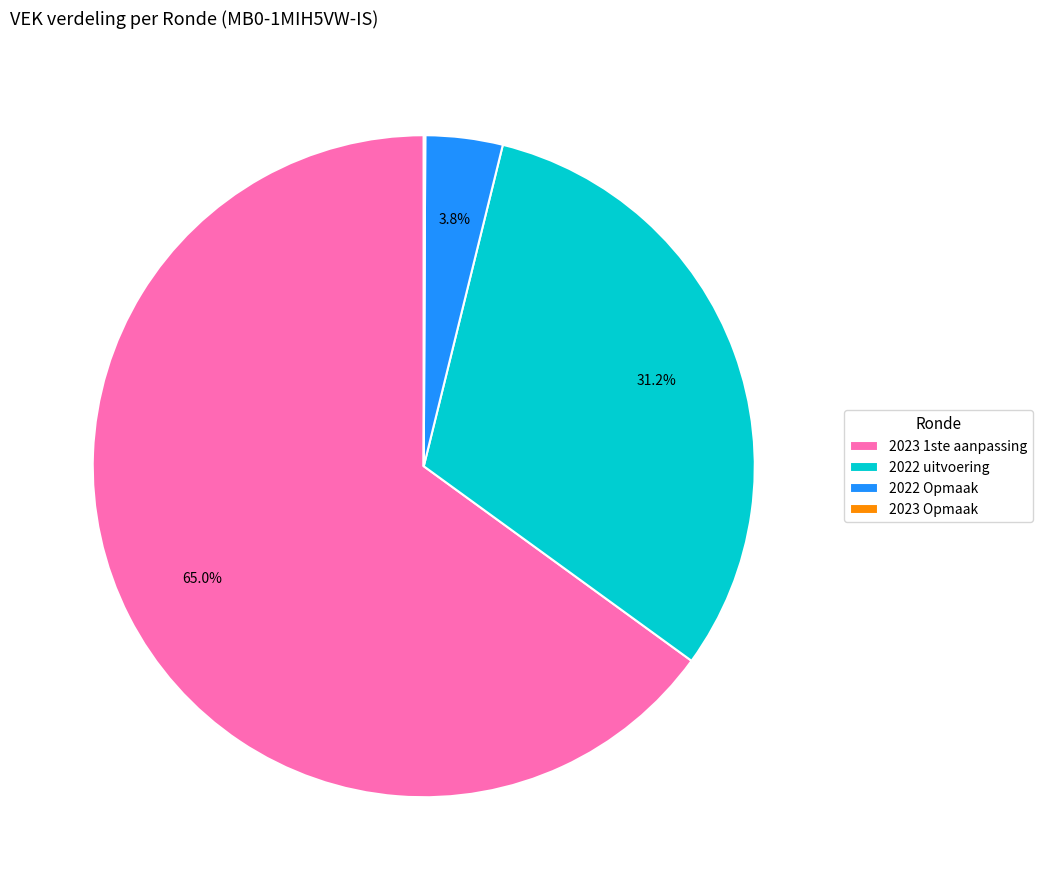

Is the sum of 2022 uitvoering and 2023 1ste aanpassing greater than half?

Yes